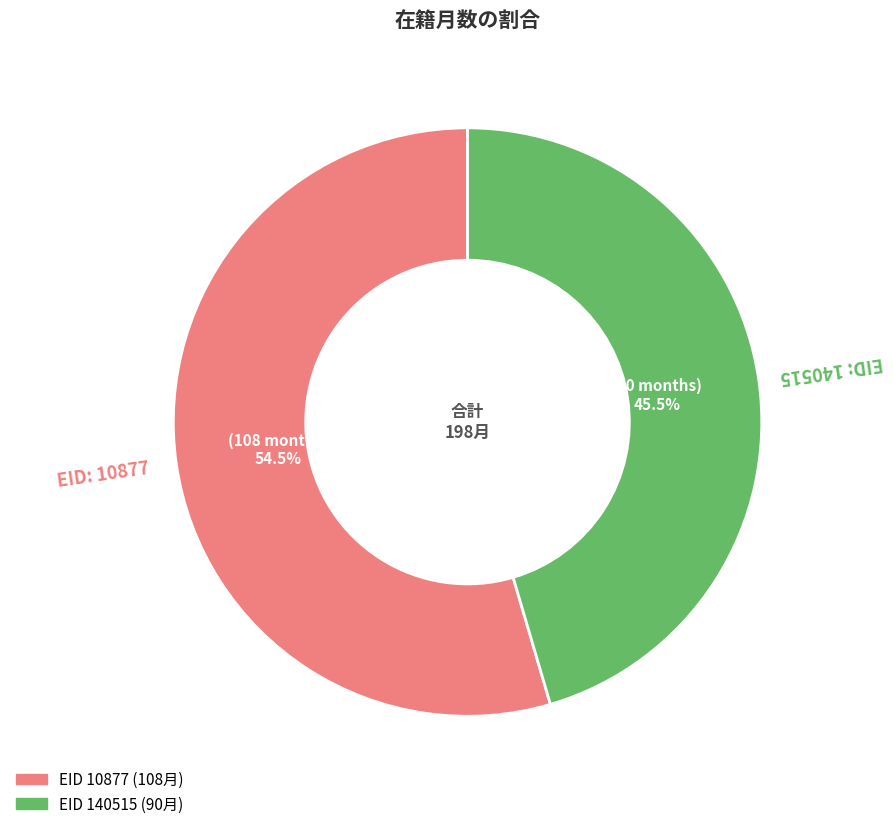

Does any single category account for the majority?

Yes